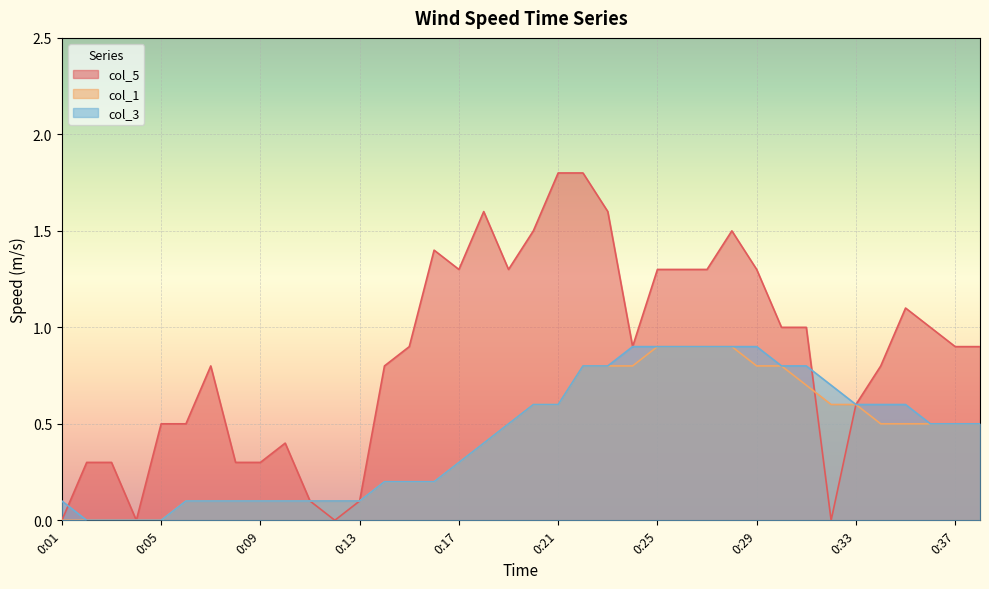

At which label does col_3 reach its peak?

0:24